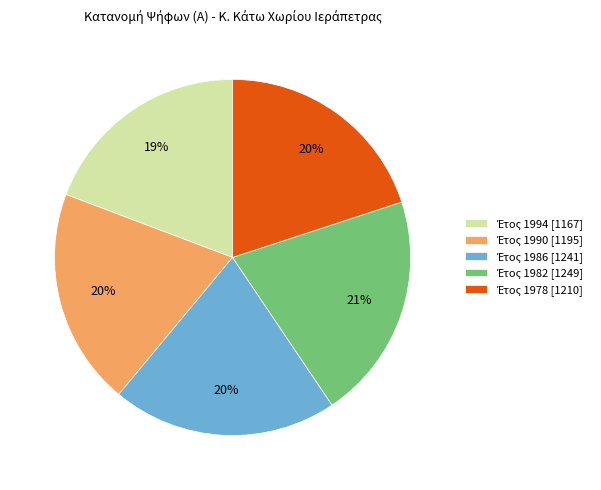

To the nearest percent, what is the average slice percentage?

20%